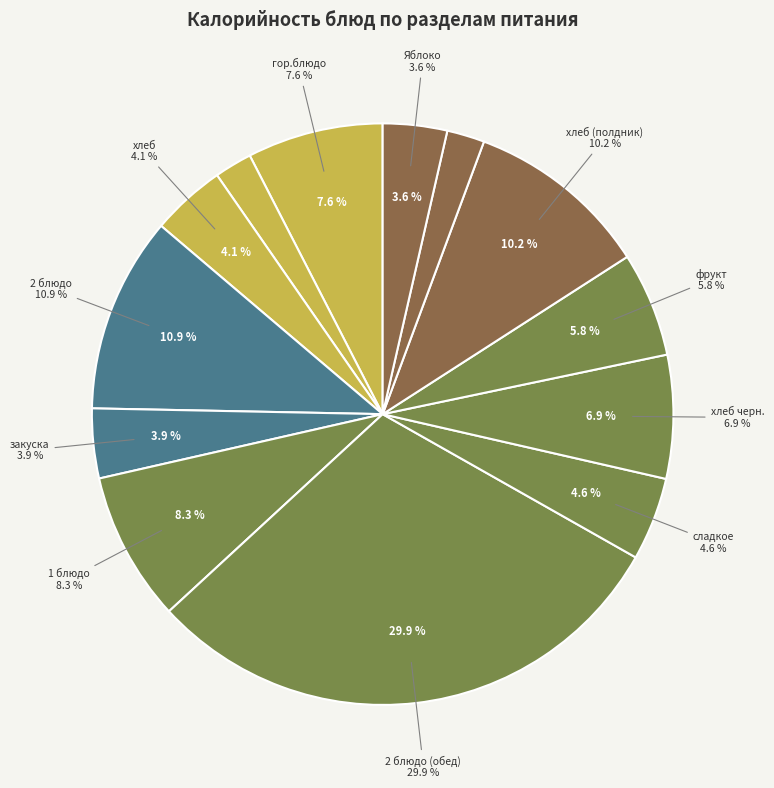

How many slices are in this pie chart?

13